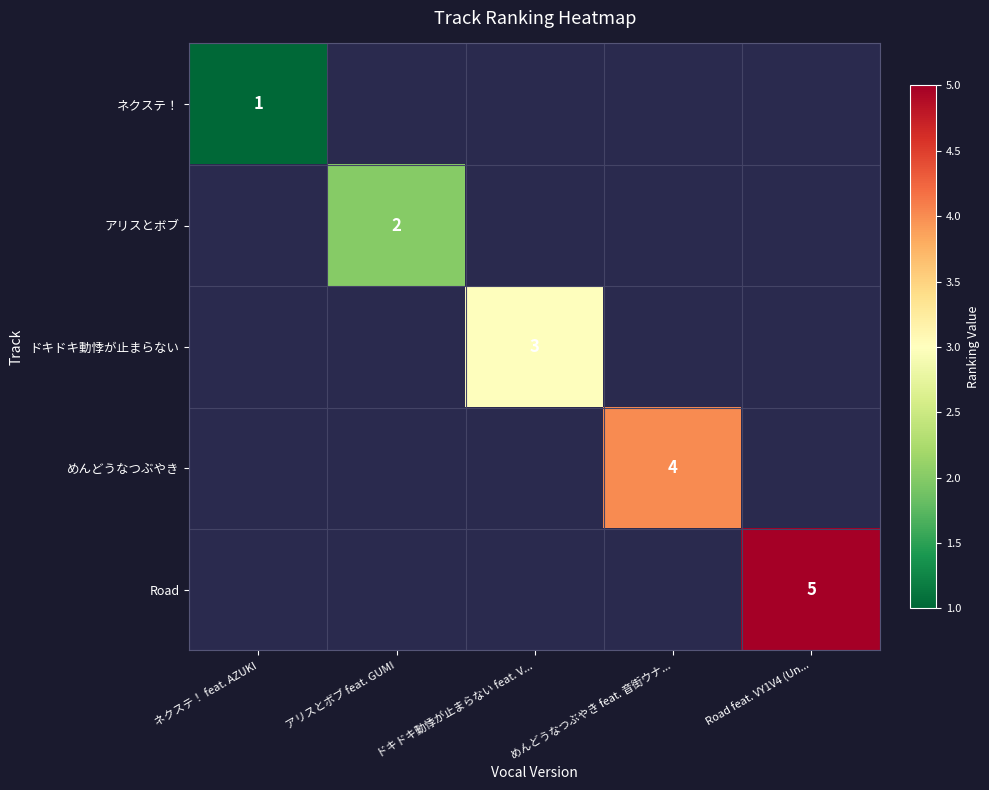

What is the minimum value shown in the chart?

1.0